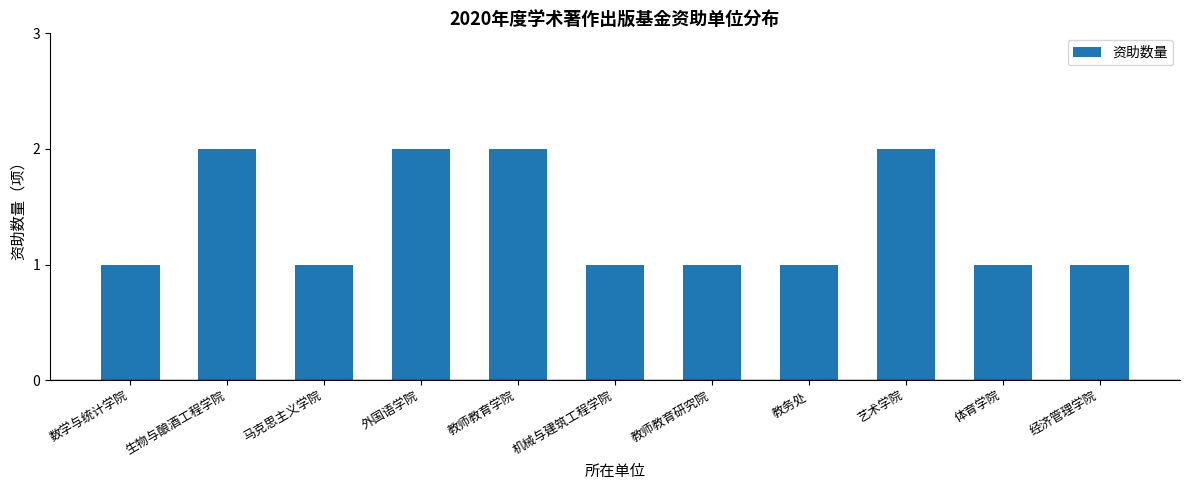

What is the average value?

1